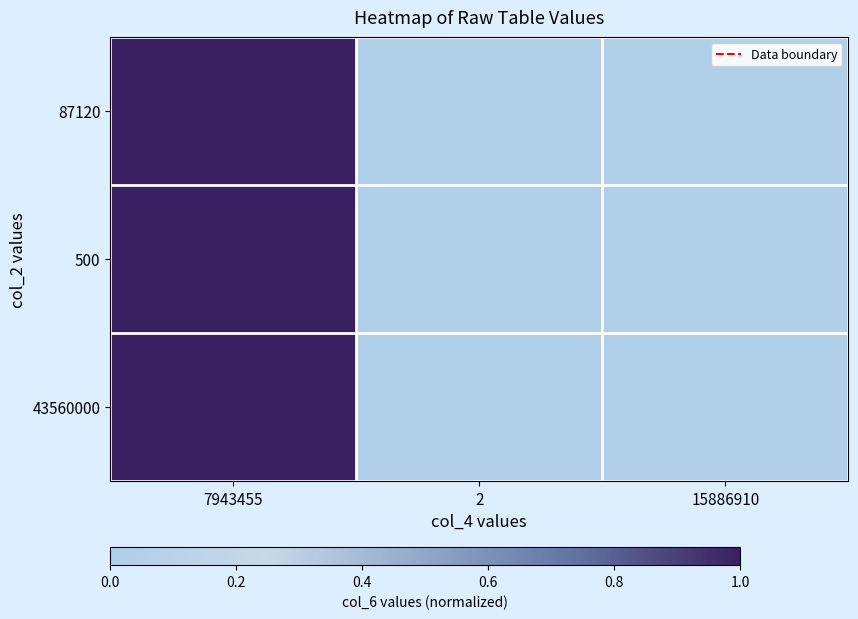

The 43560000 series shows 0.0 at 2. True or false?

True